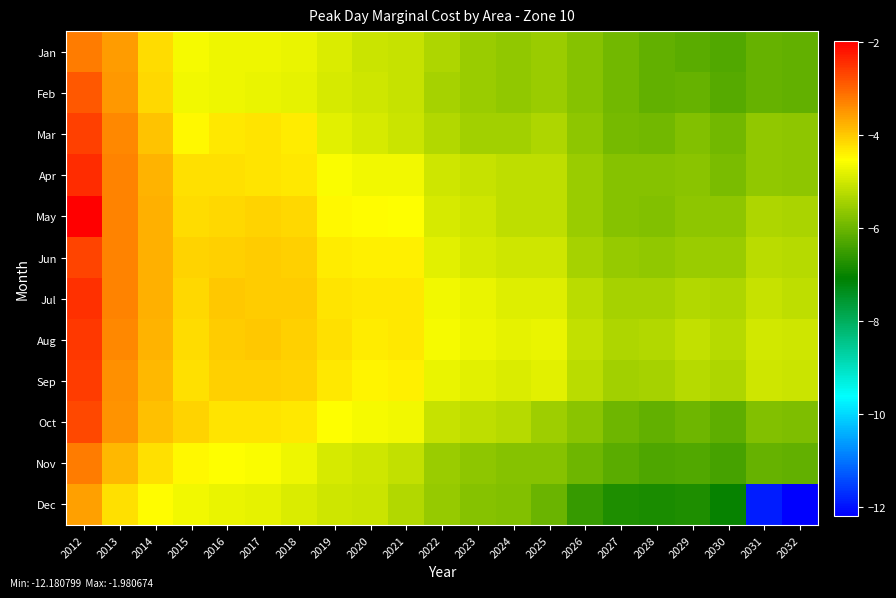

Which has a higher value, 2027 or 2016?

2016